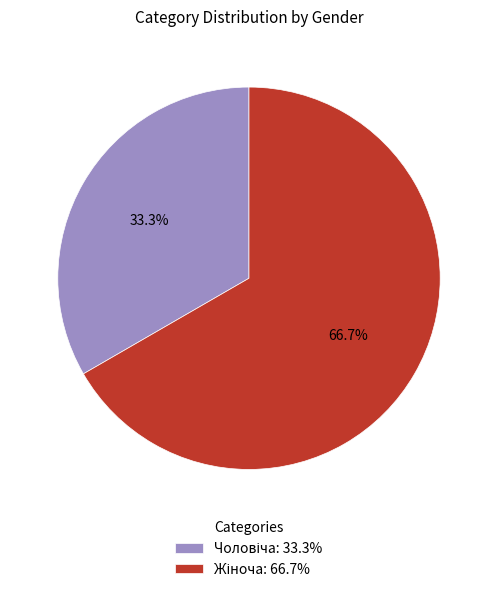

Is there any slice that represents more than half of the pie?

Yes